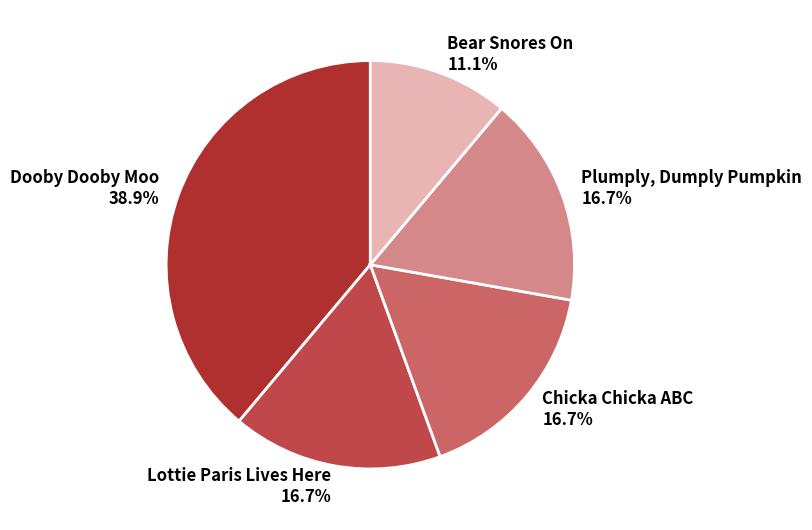

Which category has the smallest portion of the pie?

Bear Snores On